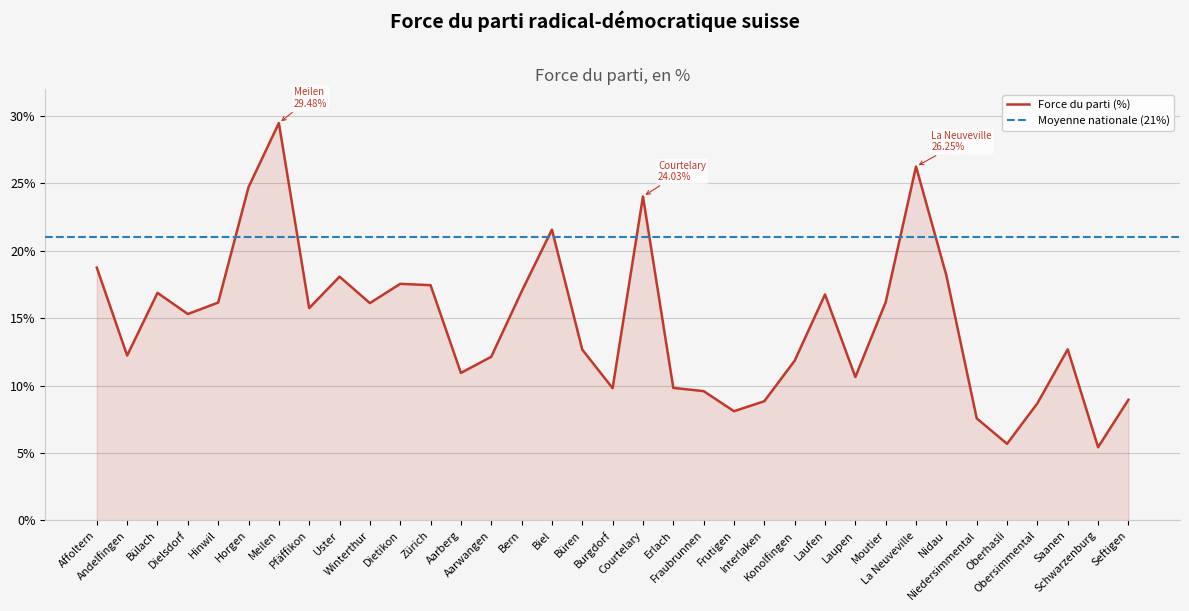

How many lines are shown in the chart?

1